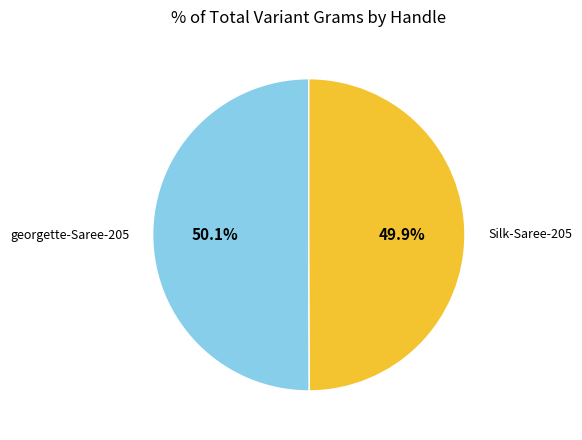

How many slices are in this pie chart?

2